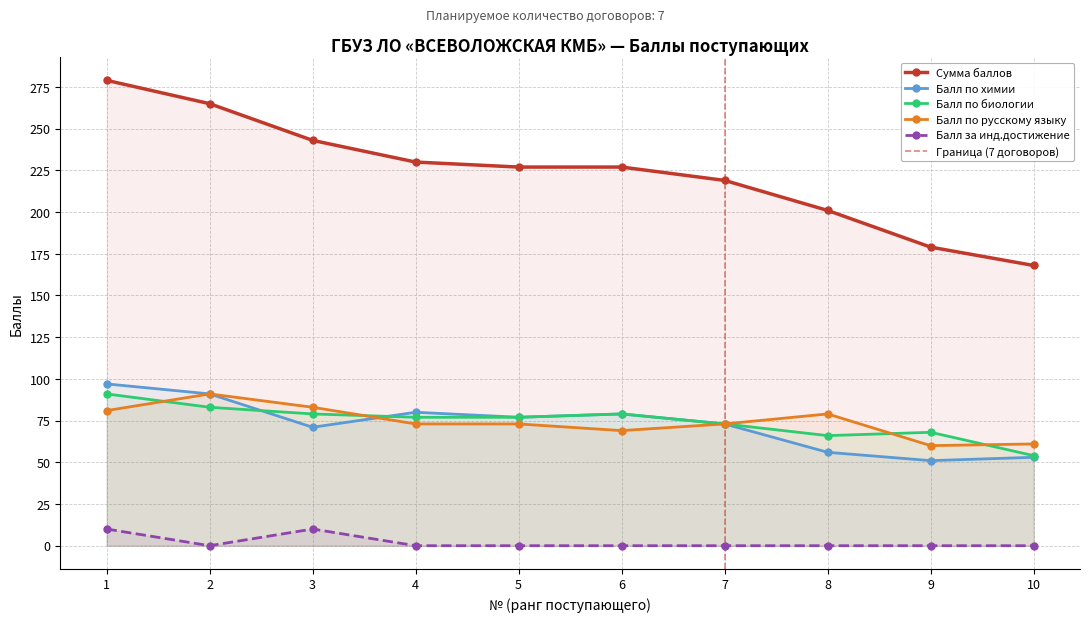

What is the difference between the Балл по русскому языку values at 4 and 10?

12